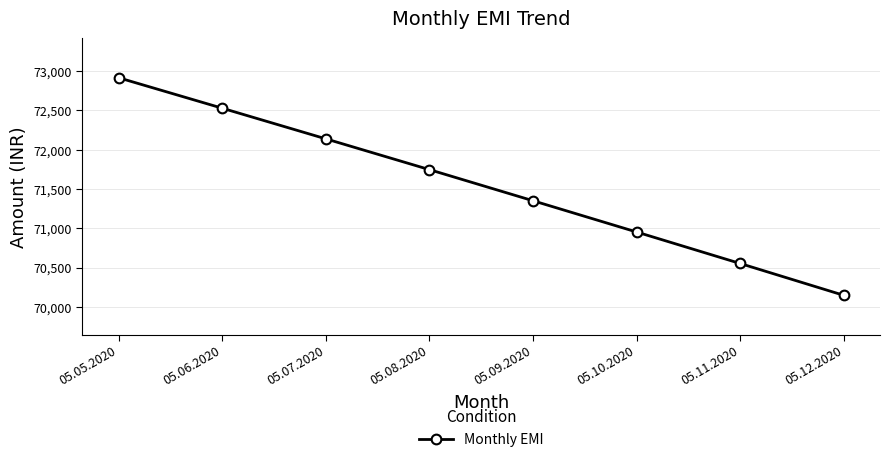

Is it true that the value at 05.12.2020 is 39429.2?

False